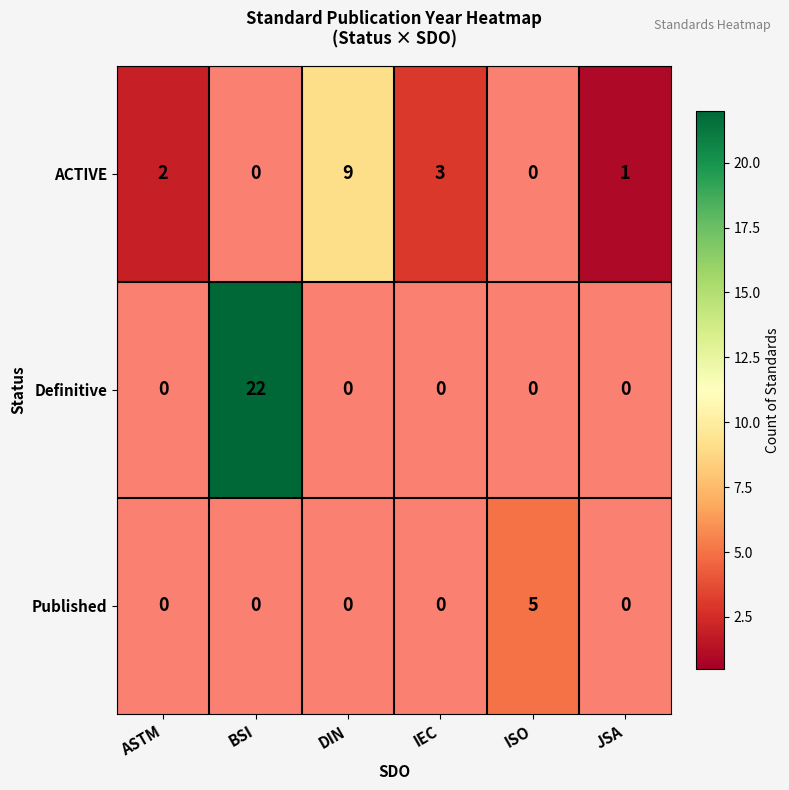

Which series changed the most between DIN and IEC?

ACTIVE